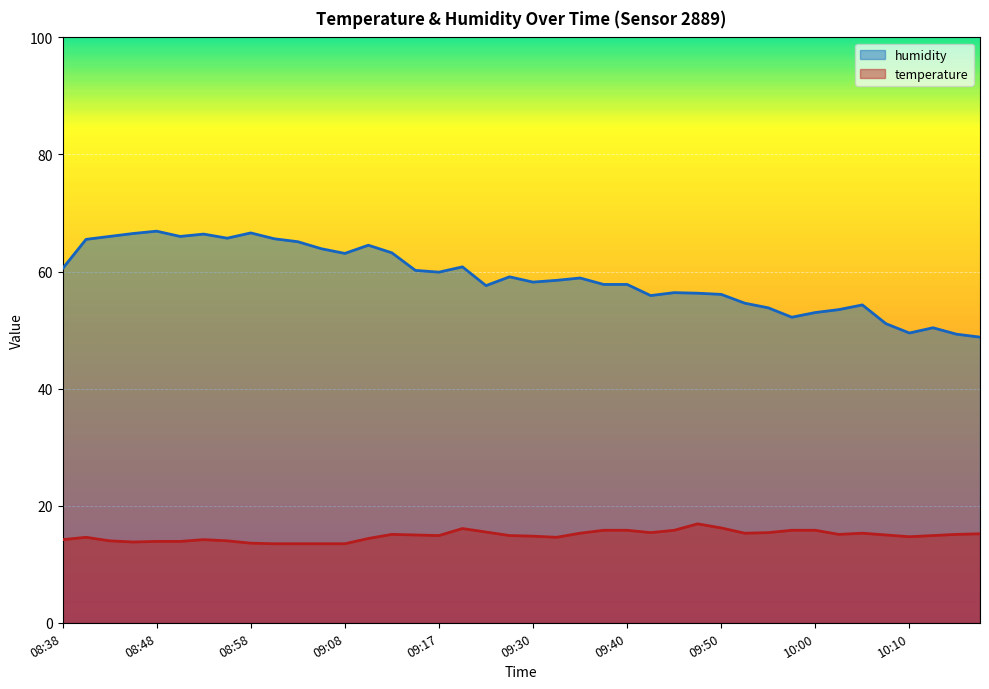

Where is the first local maximum for humidity?

08:48